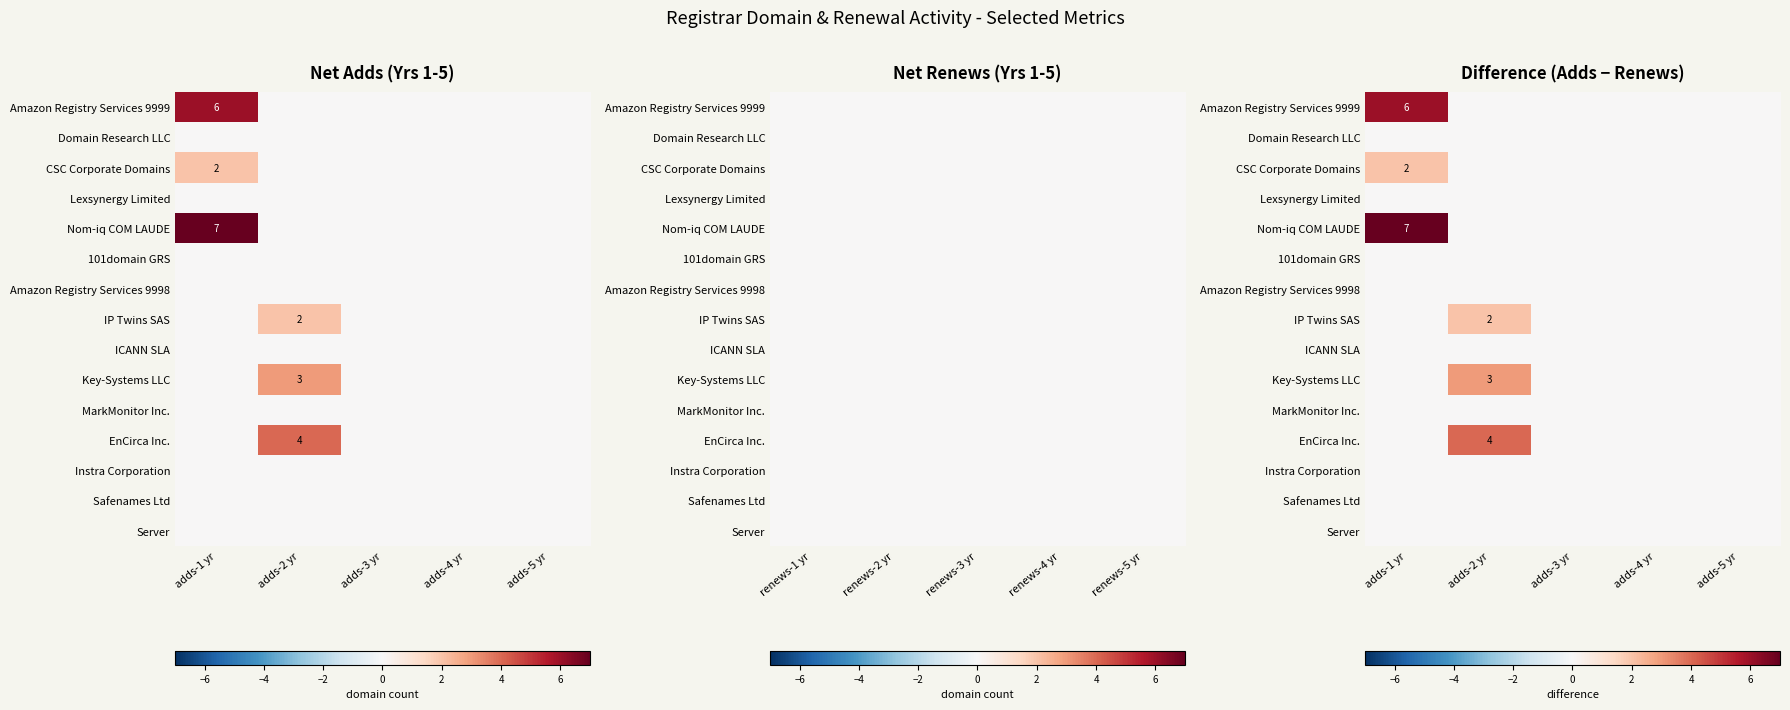

At which category is the sum across all series the highest?

adds-1 yr